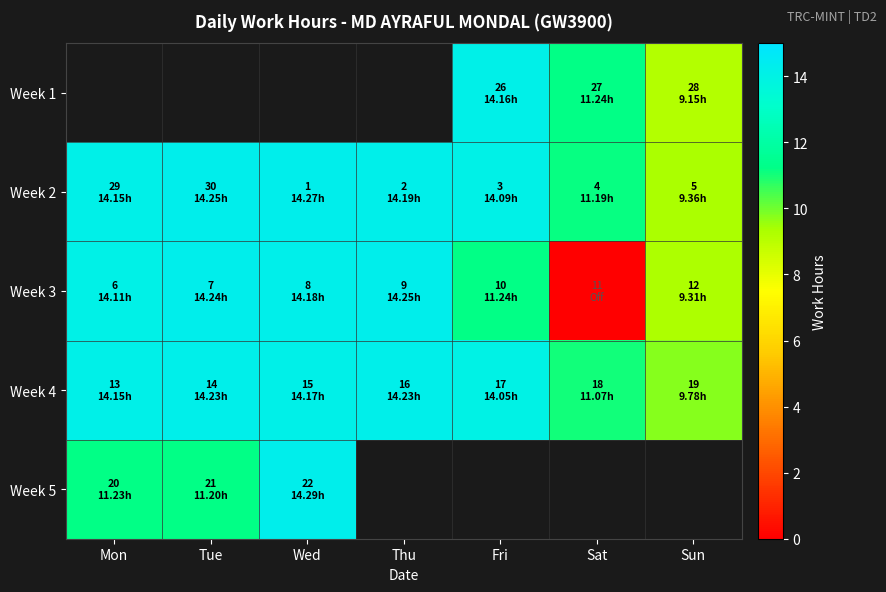

What is the difference between the maximum and second lowest values in the Week 2 series?

3.1